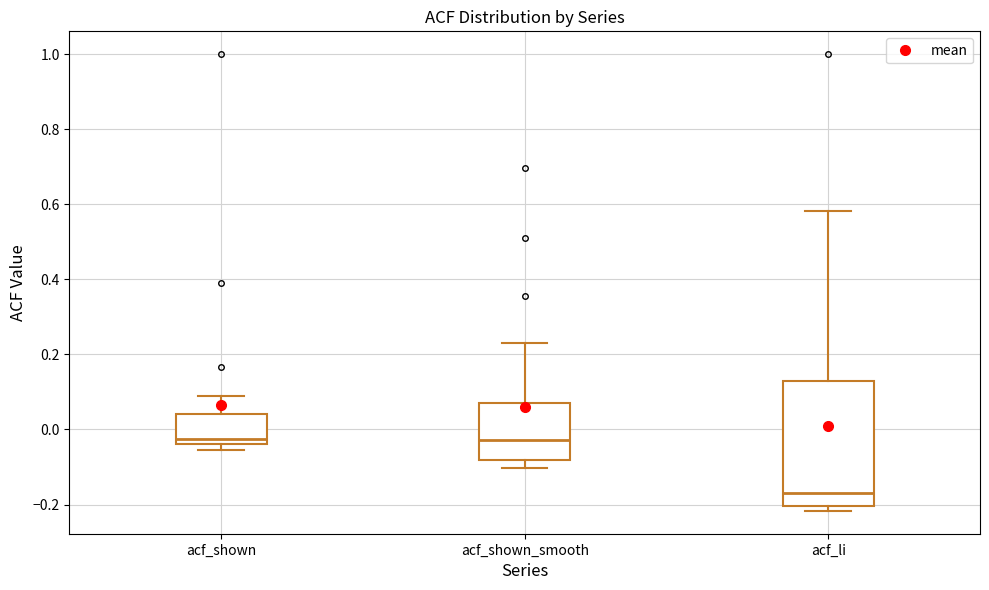

Which box is the tallest, from its lower edge to its upper edge?

acf_li